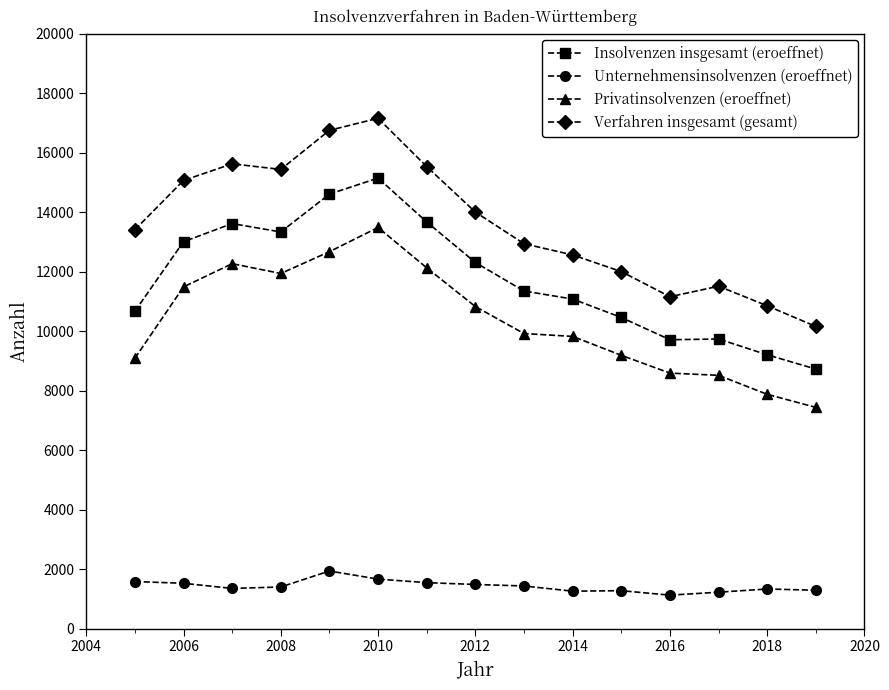

How many lines are shown in the chart?

4